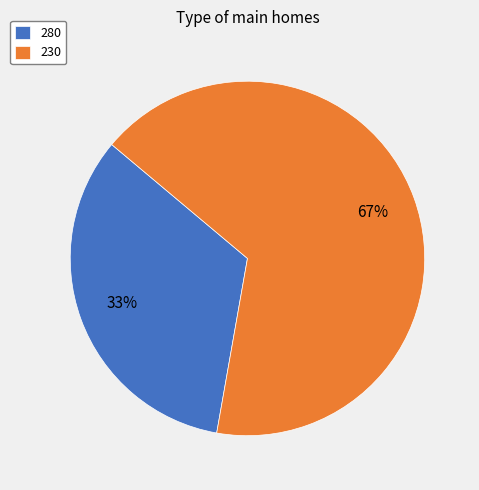

Is the sum of 280 and 230 greater than half?

Yes